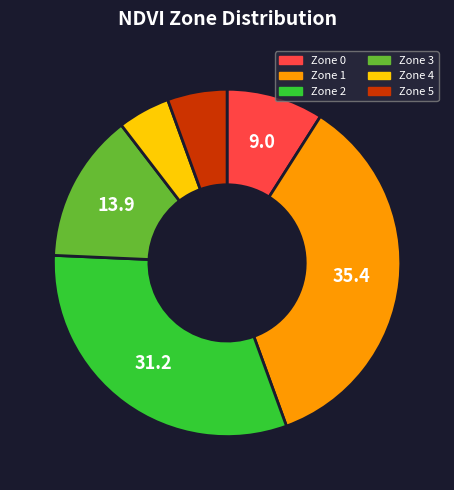

Combined, do Zone 0 and Zone 4 account for over 50%?

No